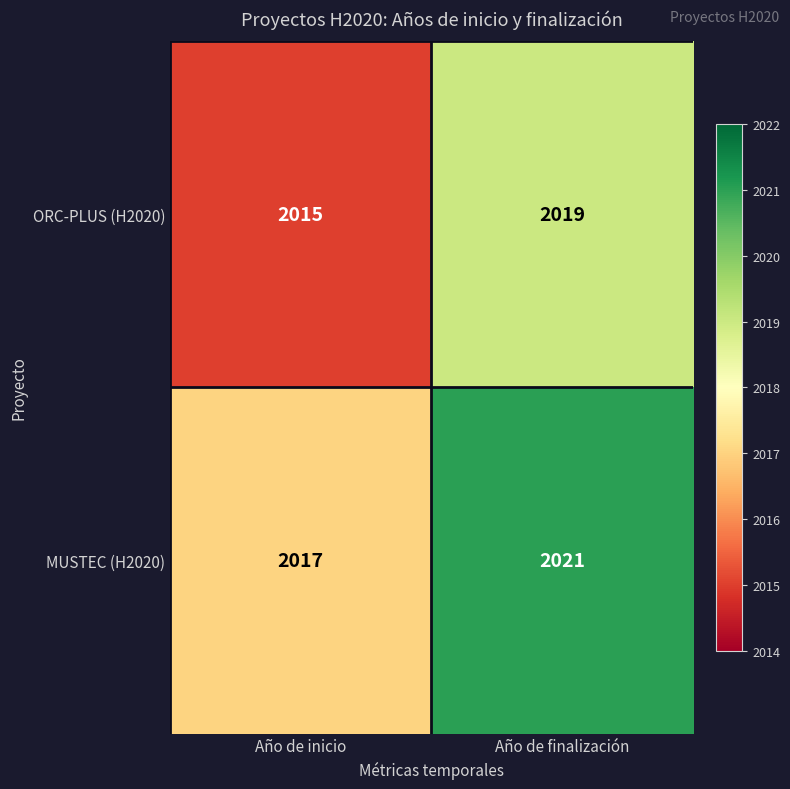

Rank the series by their average value, from highest to lowest.

MUSTEC (H2020), ORC-PLUS (H2020)